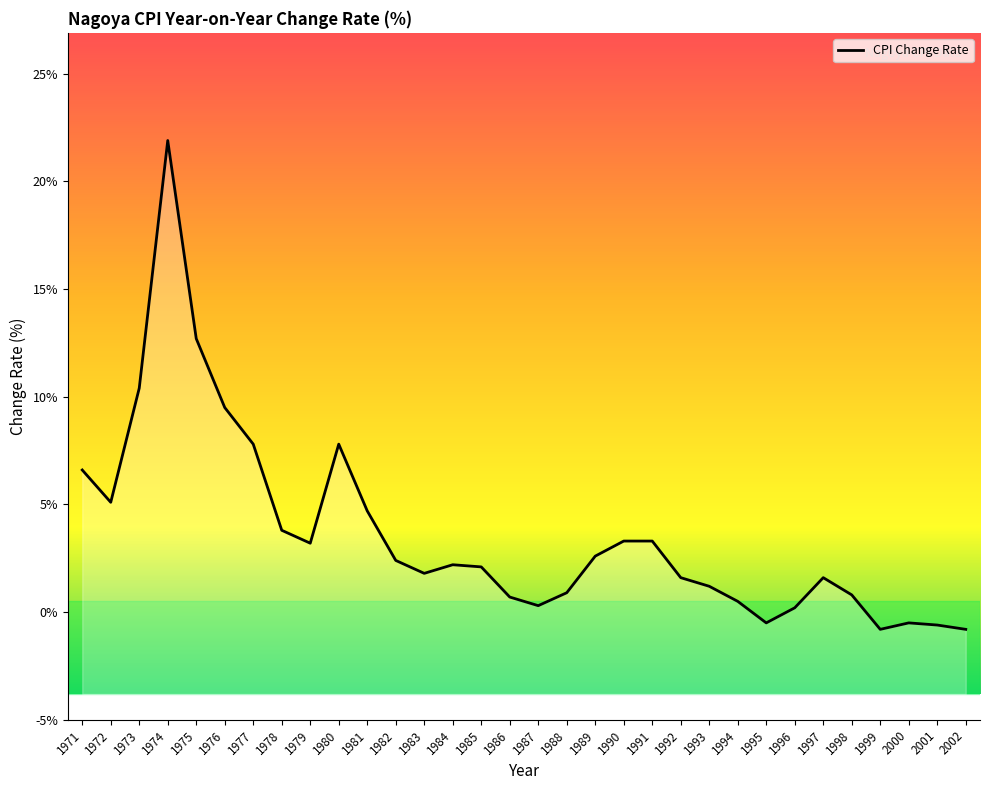

True or false: the data shows 0.2 at 1996.

True